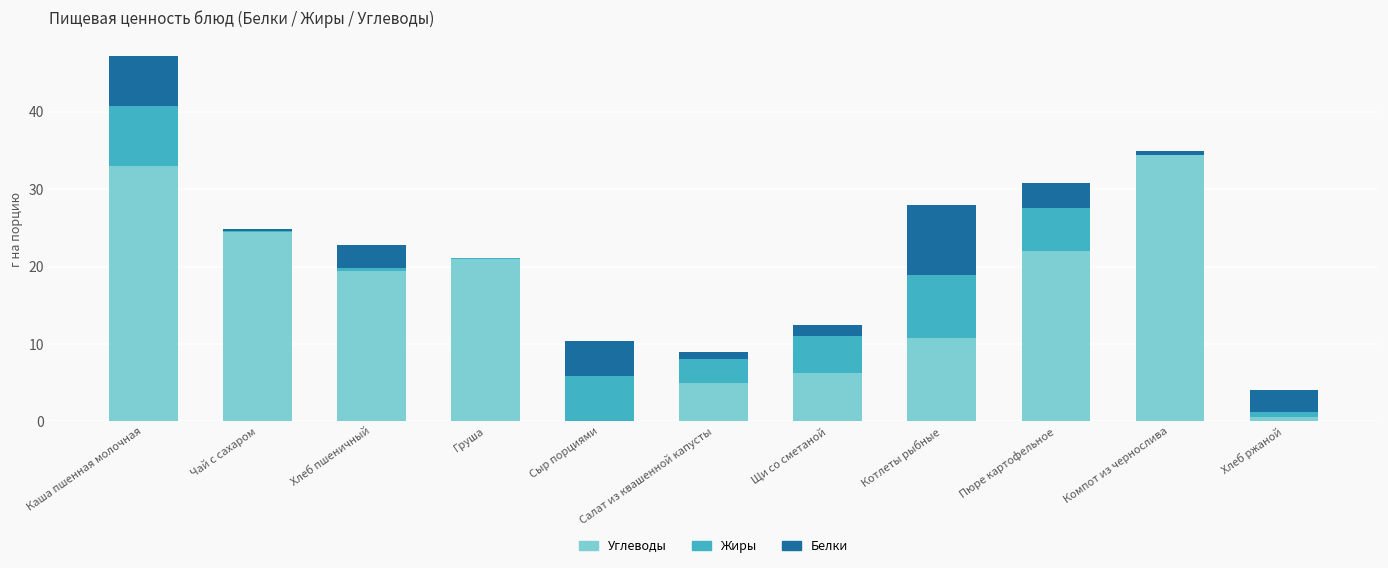

What is the sum of all Углеводы values?

176.9